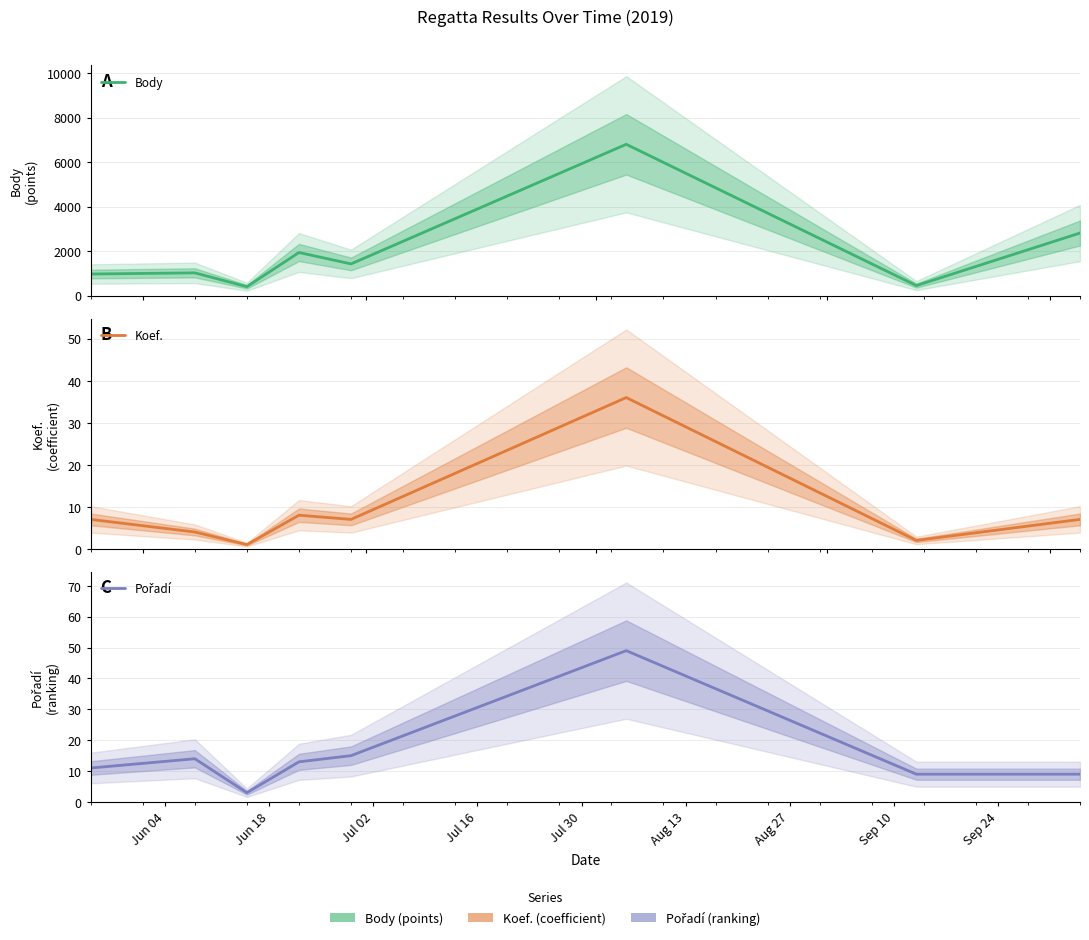

True or false: Pořadí and Body cross at least once.

False